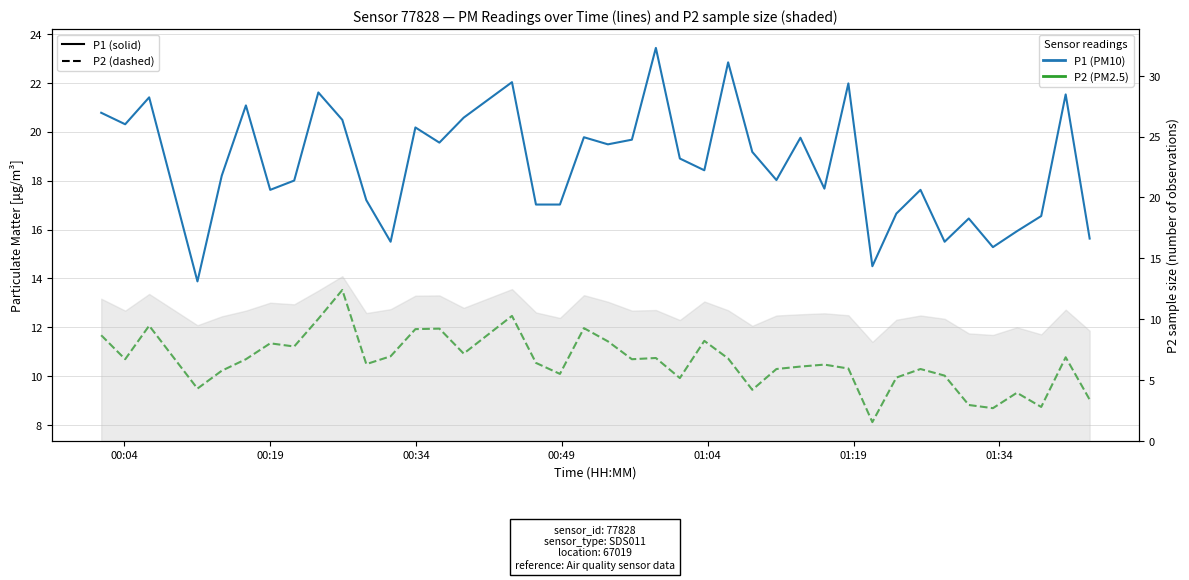

What is the difference between the maximum and minimum values in the P1 (PM10) series?

9.5